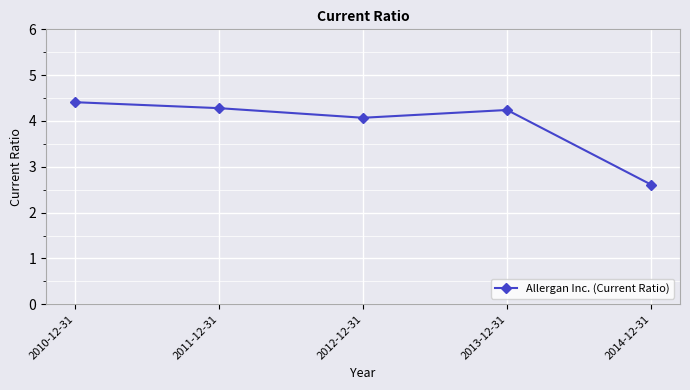

Does the chart have visible grid lines?

Yes